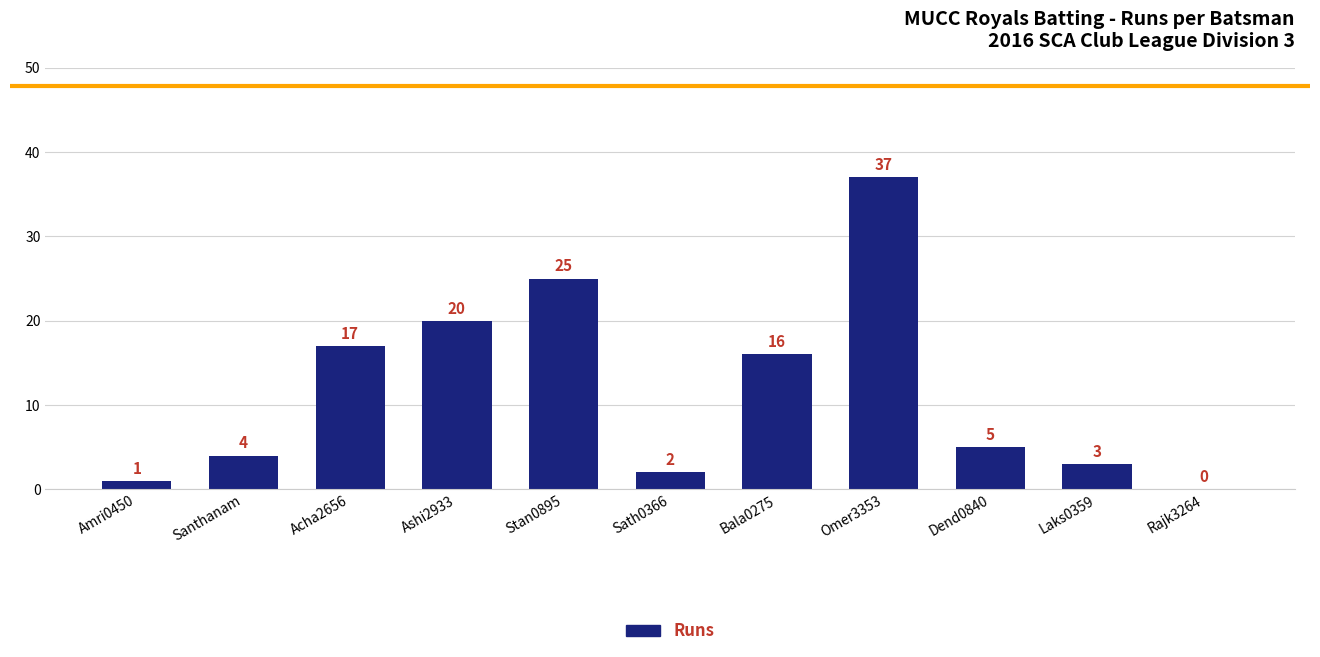

Which label corresponds to the largest value in the chart?

Omer3353